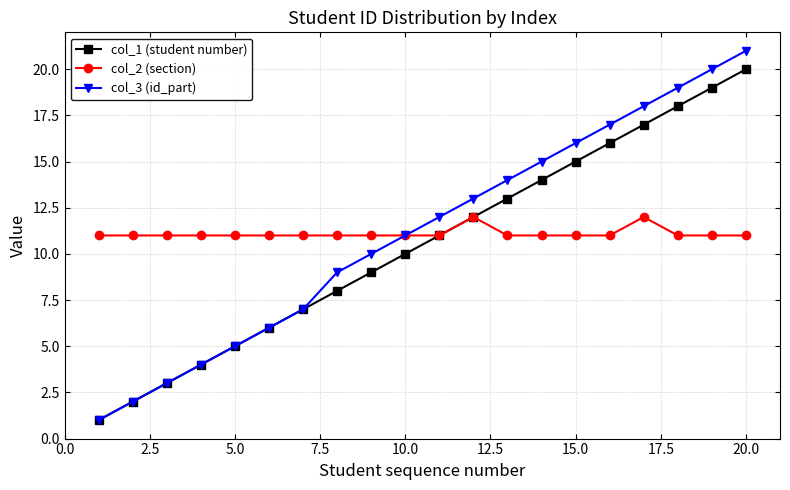

Rank the series by their maximum value, from lowest to highest.

col_2 (section), col_1 (student number), col_3 (id_part)